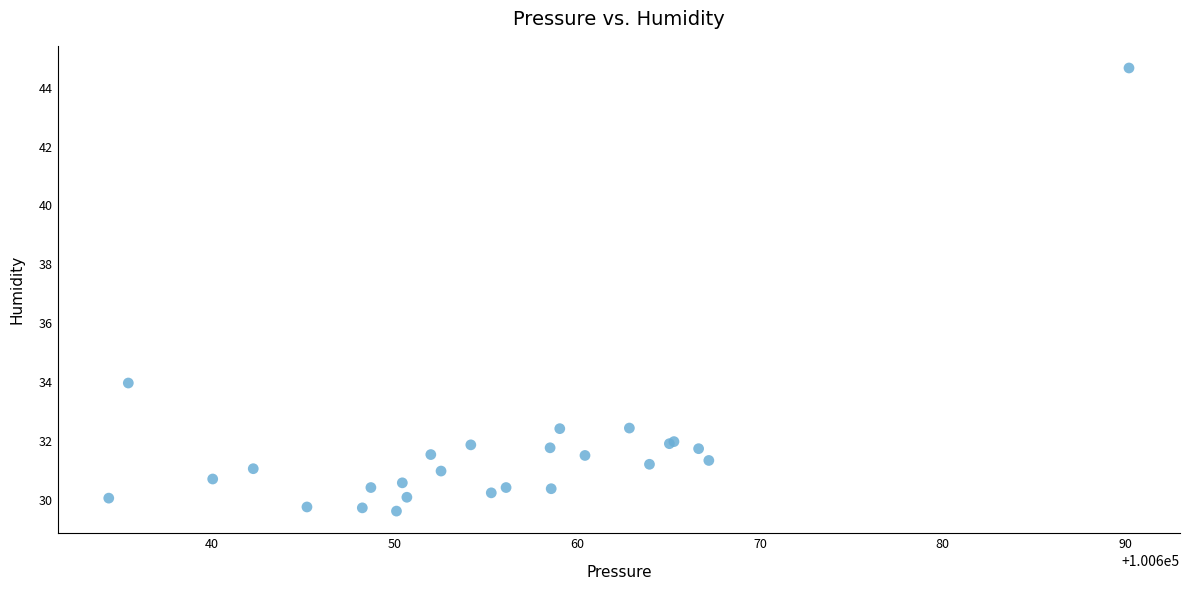

What Y value in the scatter plot is closest to 37?

34.0